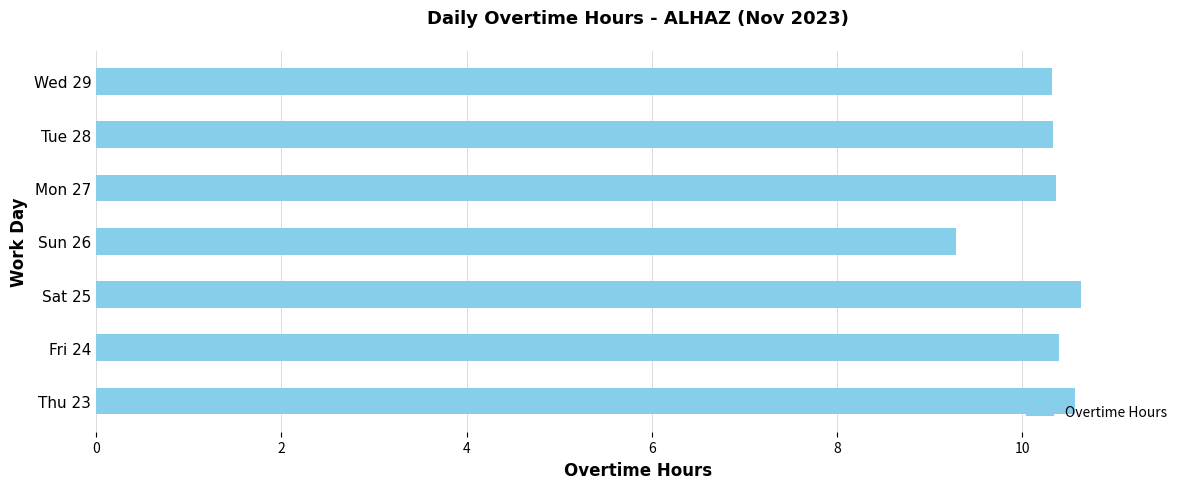

Approximately how many times larger is the value at Sat 25 compared to Thu 23?

1.0